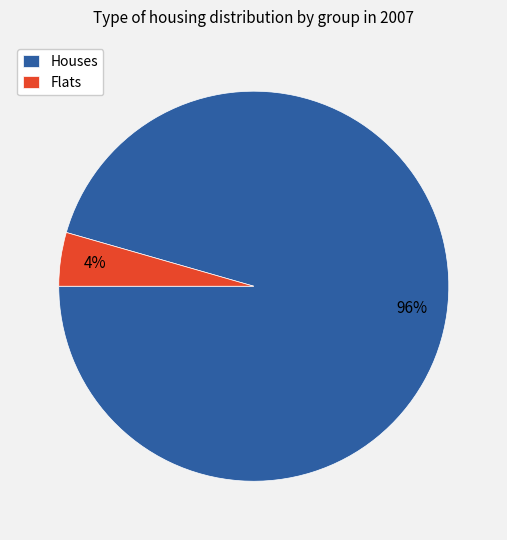

To the nearest percent, what portion does Flats represent?

4%